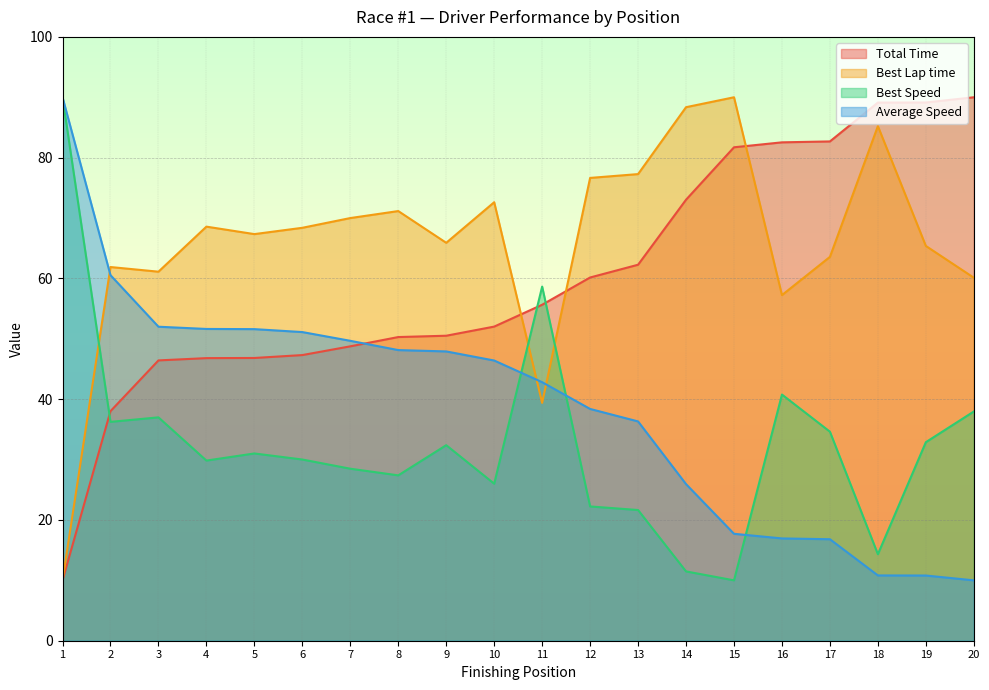

Does the chart display data point markers on the line(s)?

No